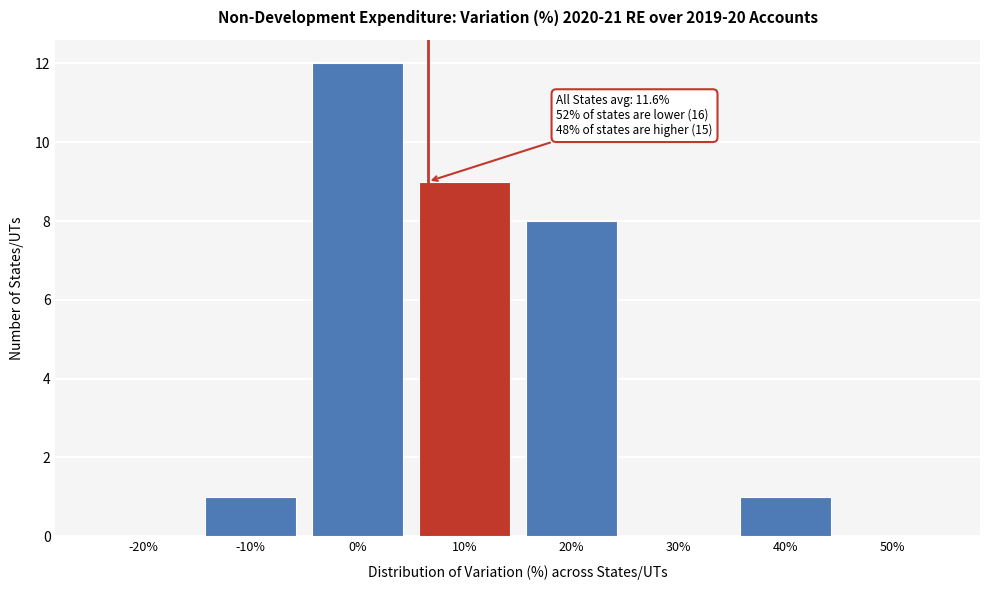

Reading right to left, what are all the values shown in this chart?

50%=0	40%=1	30%=0	20%=8	10%=9	0%=12	-10%=1	-20%=0